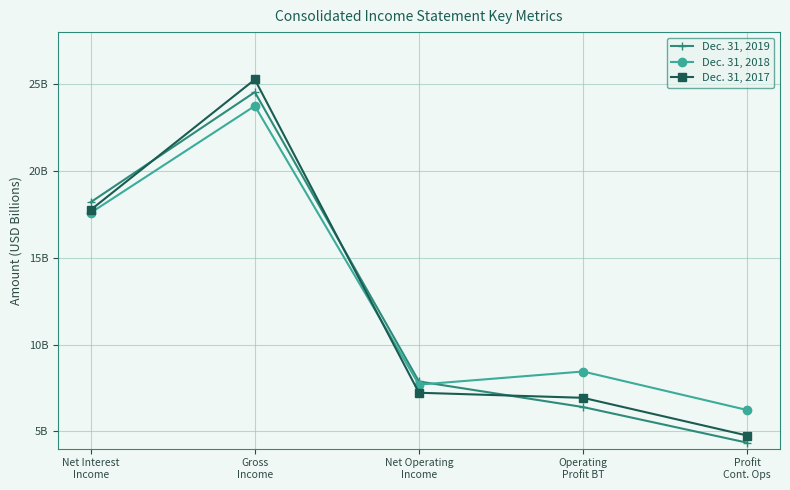

How many interior local peaks does the Dec. 31, 2019 series have?

1